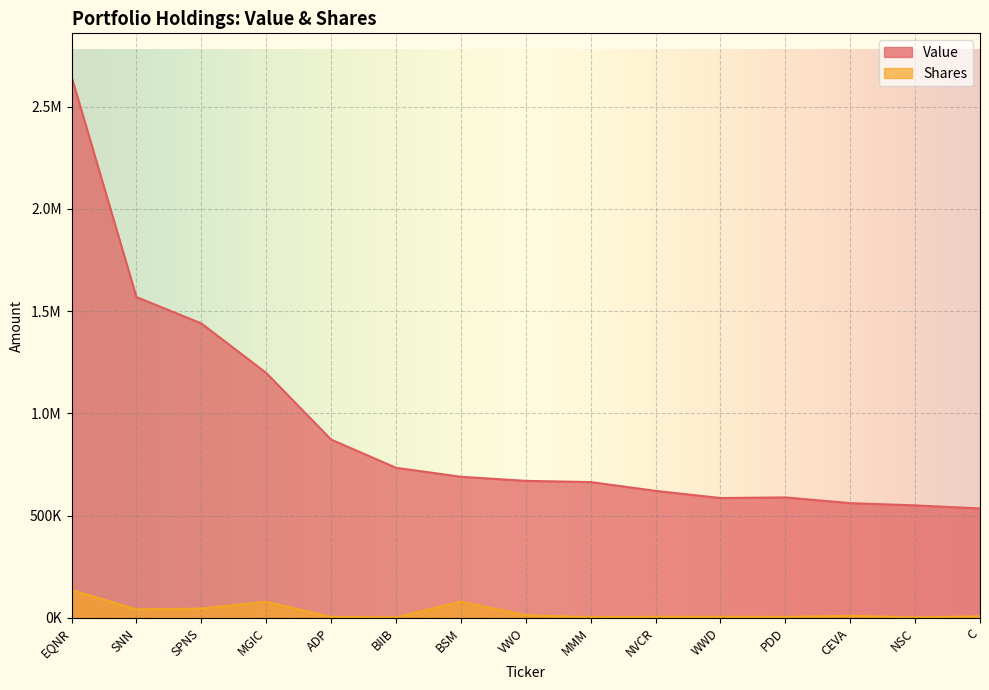

Between MGIC and WWD, which series saw the biggest shift?

Value